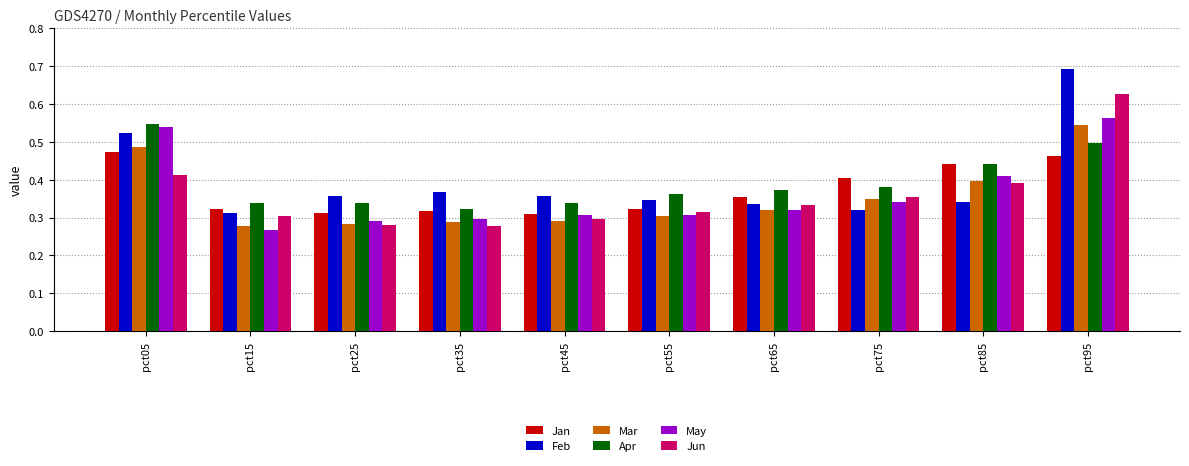

How many Jun values are between 0 and 1?

10